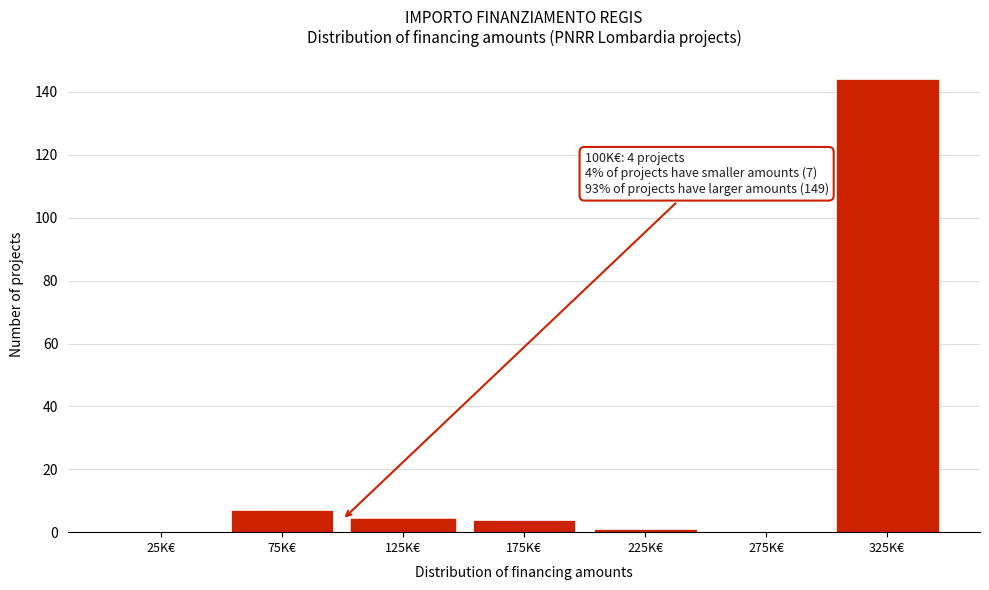

Reading right to left, transcribe all the data shown in this chart.

325K€=144	275K€=0	225K€=1	175K€=4	125K€=4	75K€=7	25K€=0